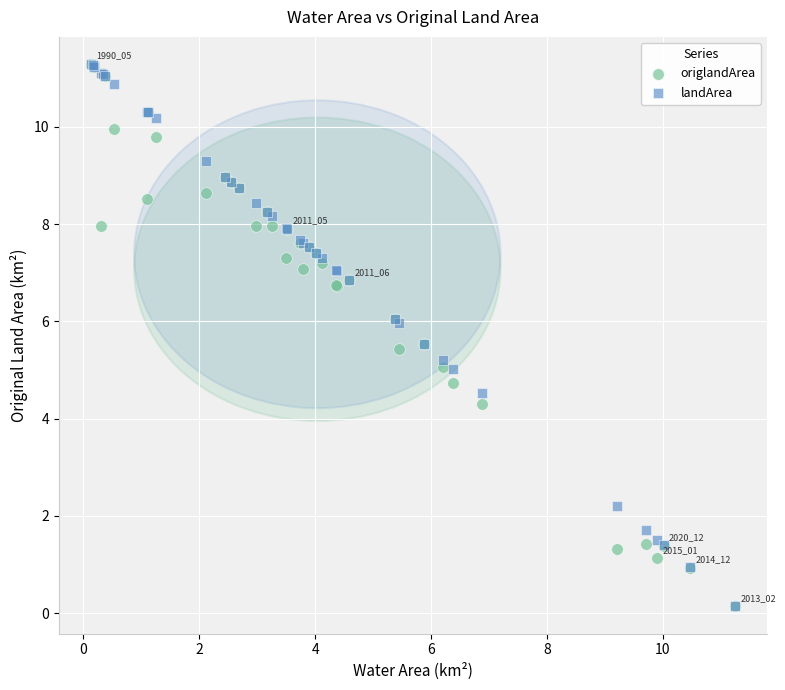

What are all the series names shown in the legend?

origlandArea, landArea